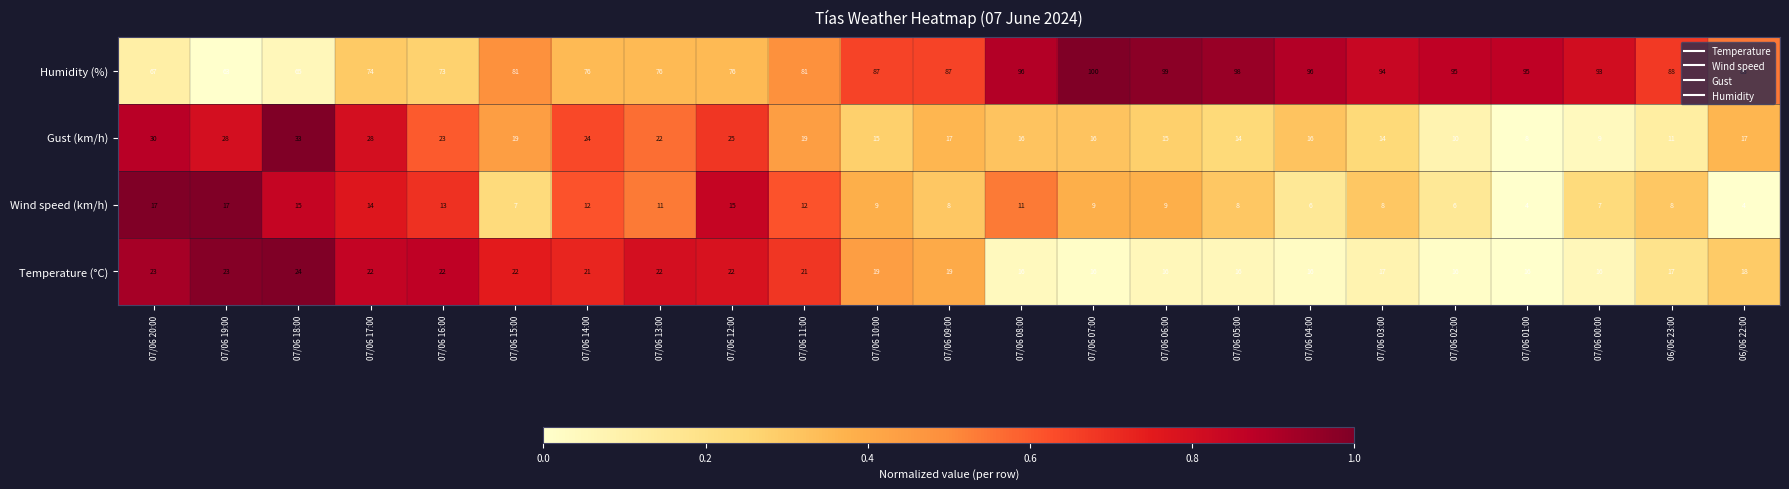

Rank the series at 07/06 10:00 from lowest to highest value.

Wind speed (km/h), Gust (km/h), Temperature (°C), Humidity (%)